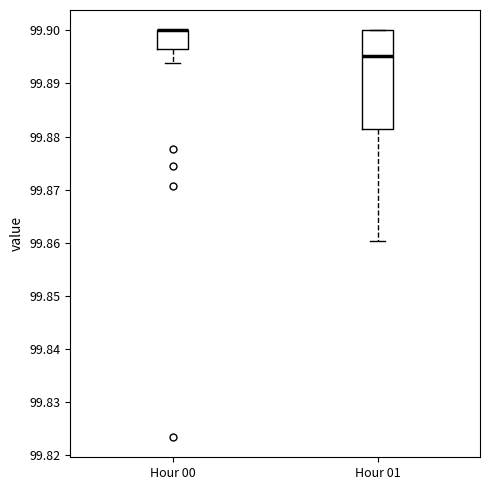

Comparing the boxes themselves (not the whiskers), which one is the tallest?

Hour 01